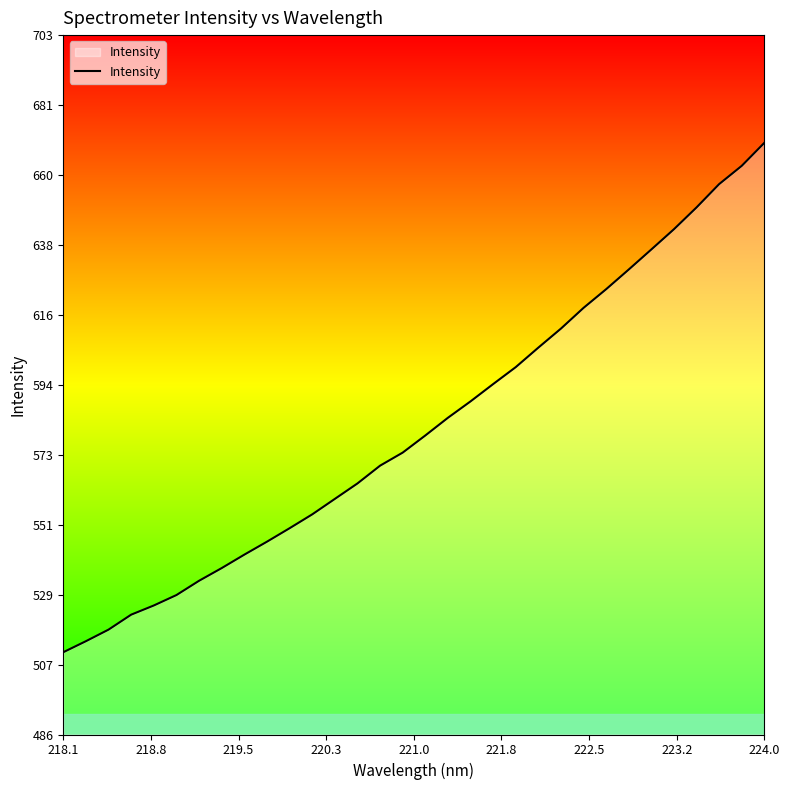

What is the maximum value shown in the chart?

669.5